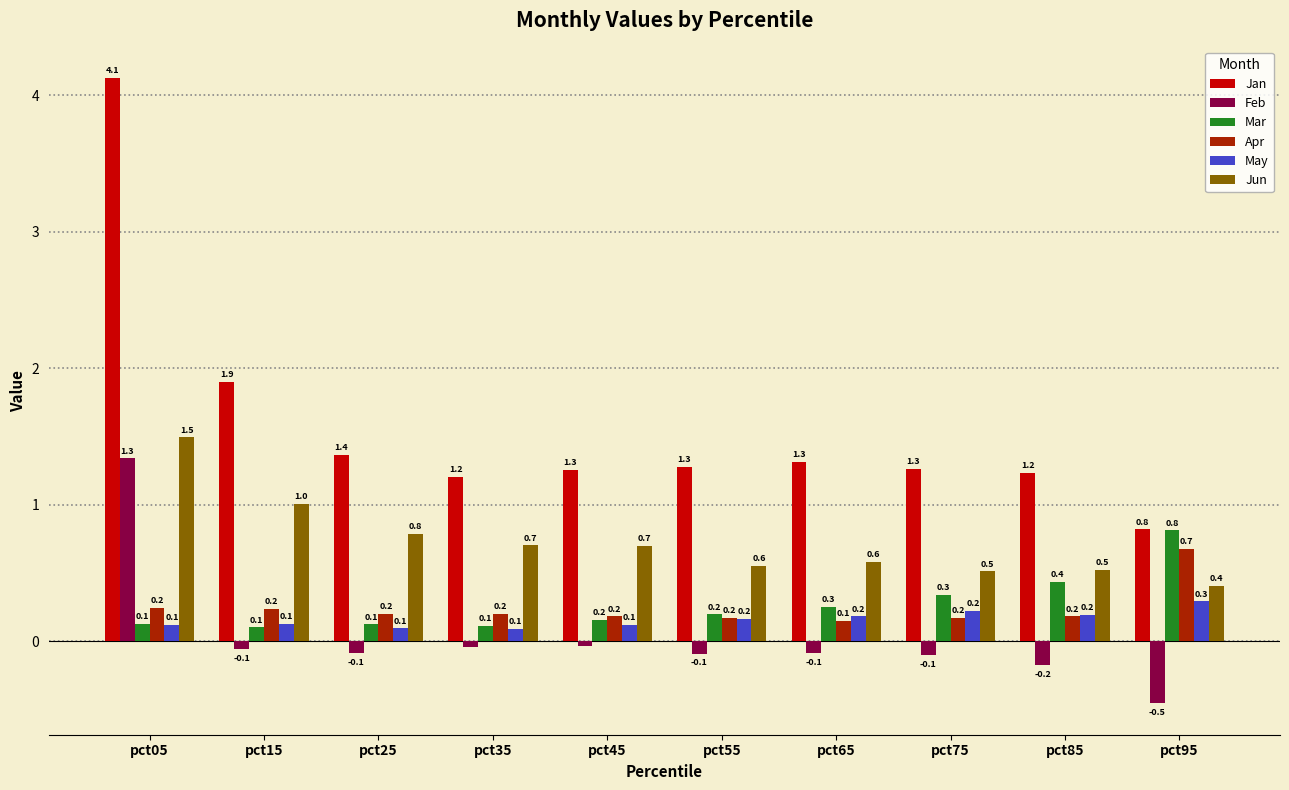

How many distinct data groups are displayed?

6